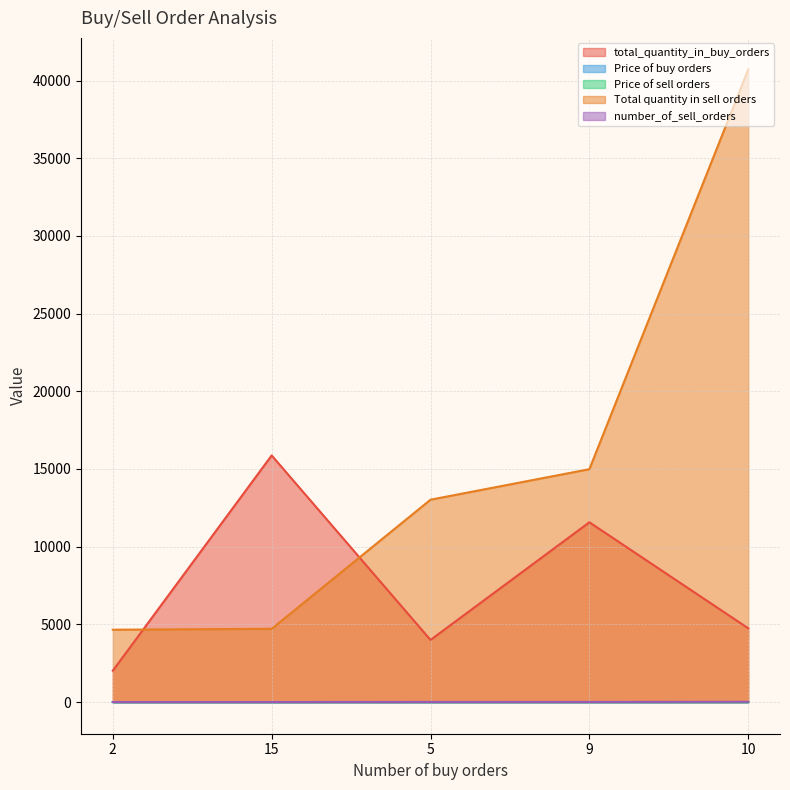

Reading left to right, list all the values displayed in this chart.

total_quantity_in_buy_orders: 2=2020.0	15=15873.0	5=4000.0	9=11572.0	10=4750.0
Price of buy orders: 2=0.6	15=0.6	5=0.6	9=0.6	10=0.5
Price of sell orders: 2=0.6	15=0.6	5=0.6	9=0.6	10=0.6
Total quantity in sell orders: 2=4658.0	15=4715.0	5=13025.0	9=14988.0	10=40707.0
number_of_sell_orders: 2=6.0	15=6.0	5=9.0	9=10.0	10=19.0